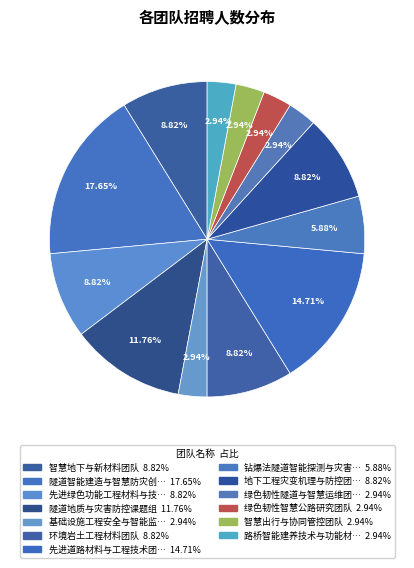

Count the number of slices in the pie.

13